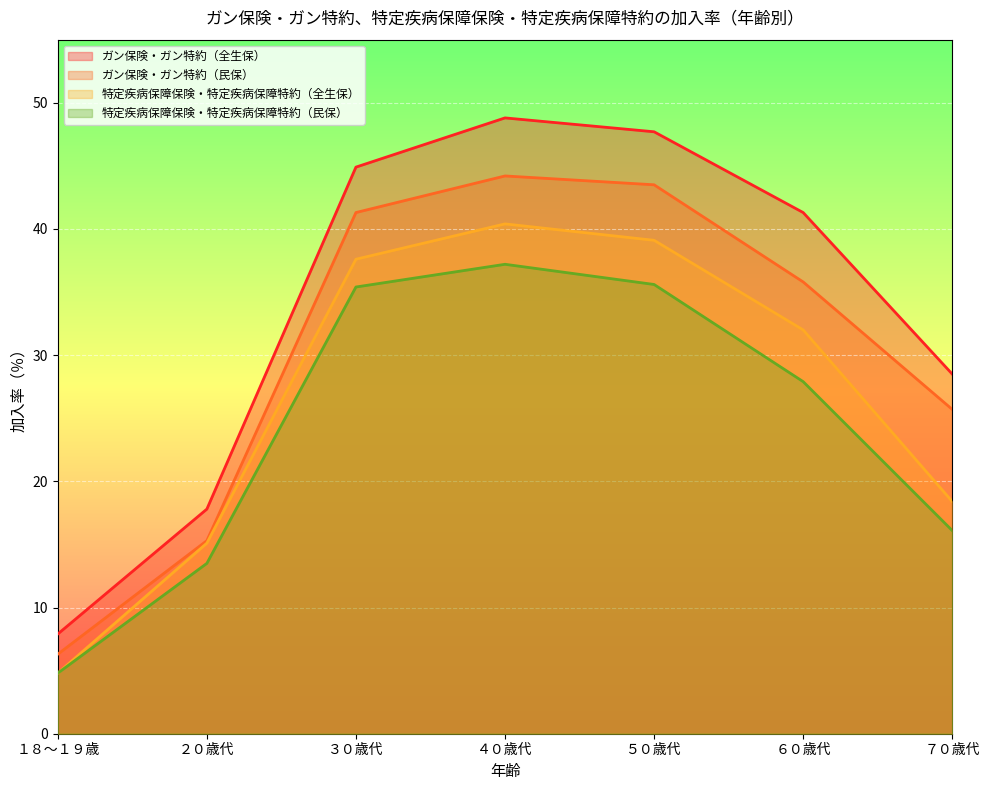

Rank the series by their average value, from highest to lowest.

ガン保険・ガン特約（全生保）, ガン保険・ガン特約（民保）, 特定疾病保障保険・特定疾病保障特約（全生保）, 特定疾病保障保険・特定疾病保障特約（民保）